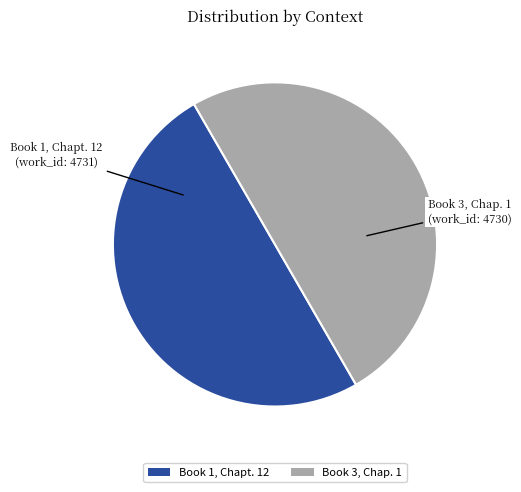

Is it true that Book 3, Chap. 1 is 61% of the pie?

False